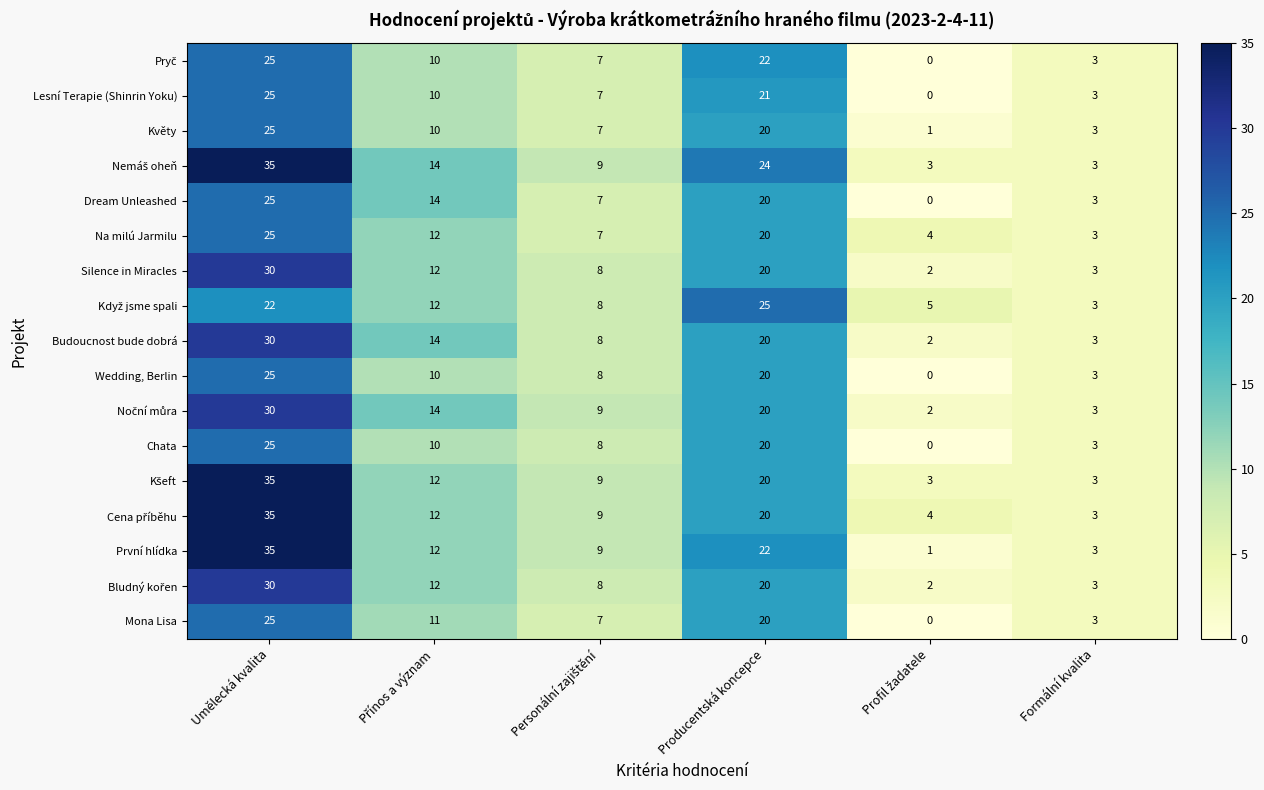

At which category is the sum across all series the highest?

Umělecká kvalita